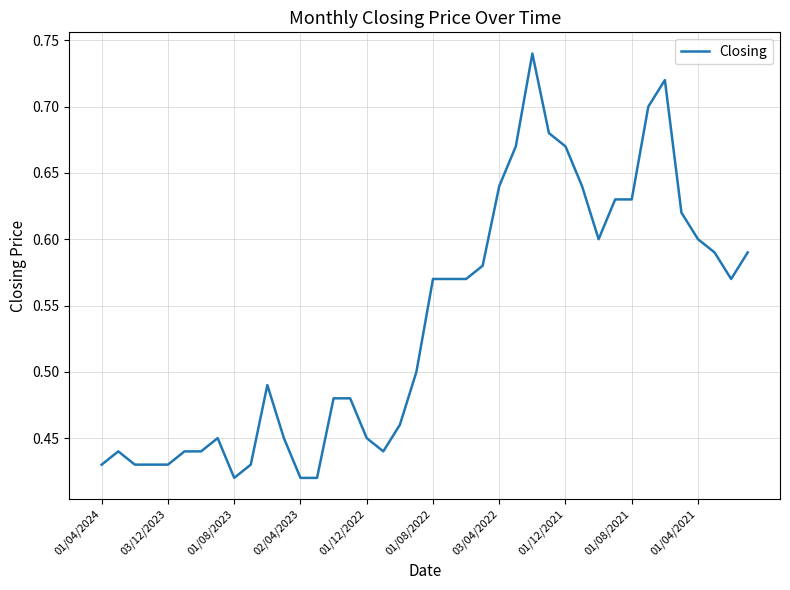

What is the difference between the maximum and minimum values?

0.3